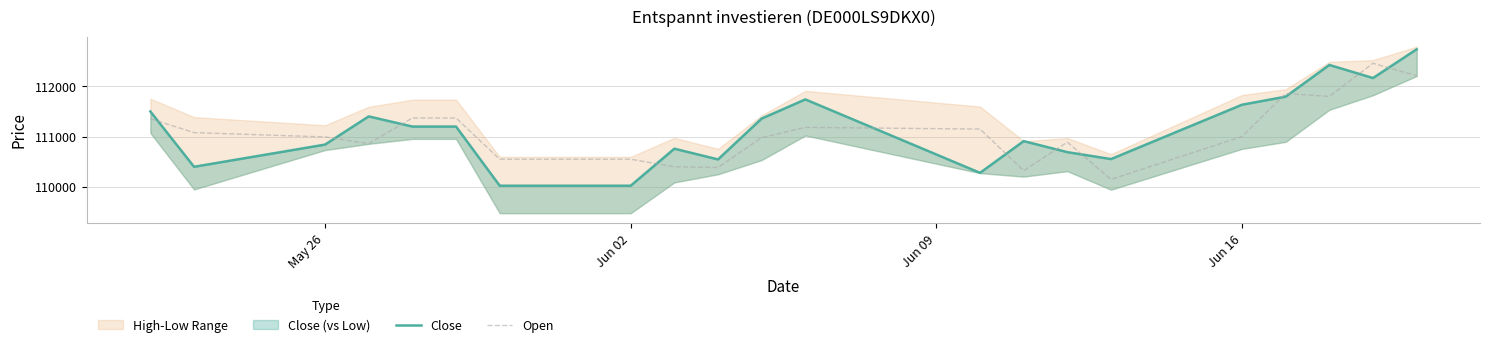

The value of Open at Jun 02 is 110548. True or false?

True